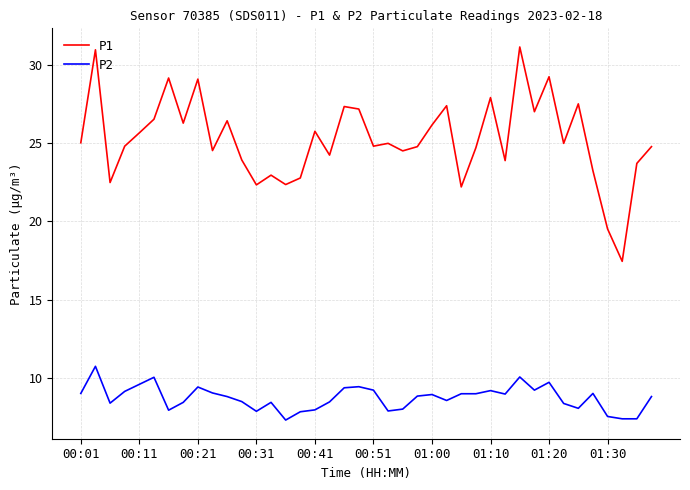

What is the maximum value shown in the chart?

31.1